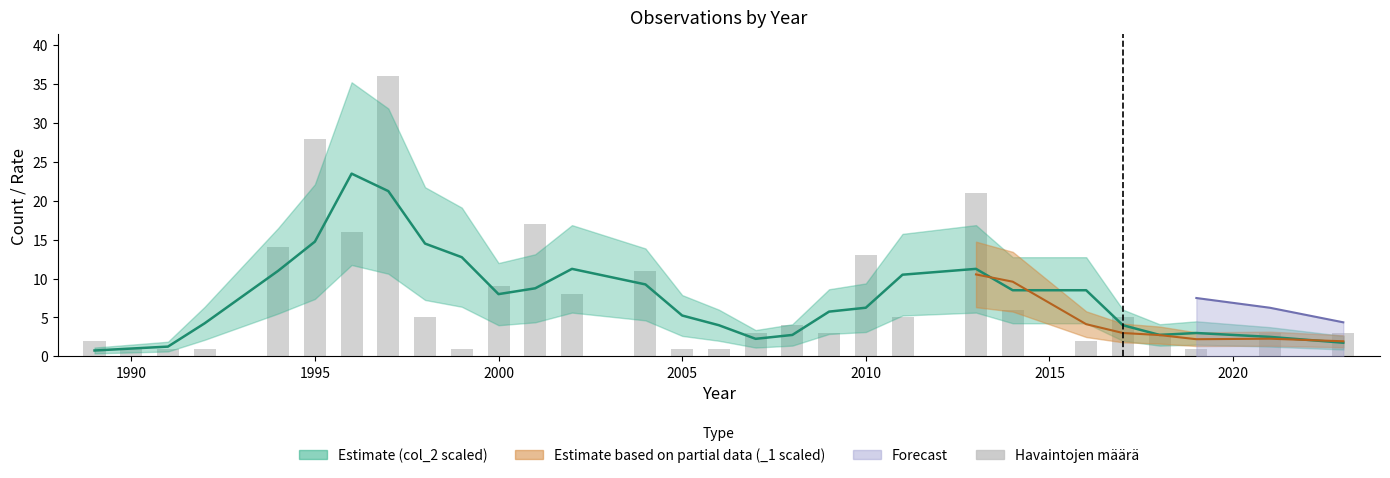

What is the sum of all values?

224